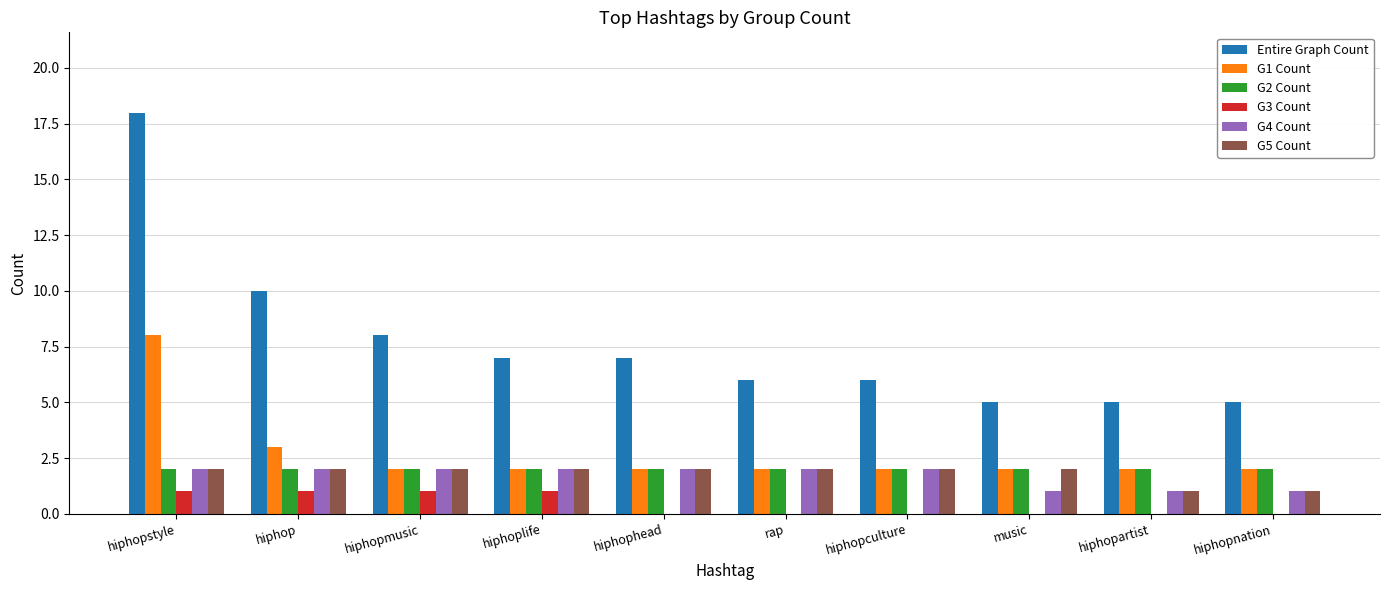

True or false: G3 Count has a value of 2 at hiphop.

False